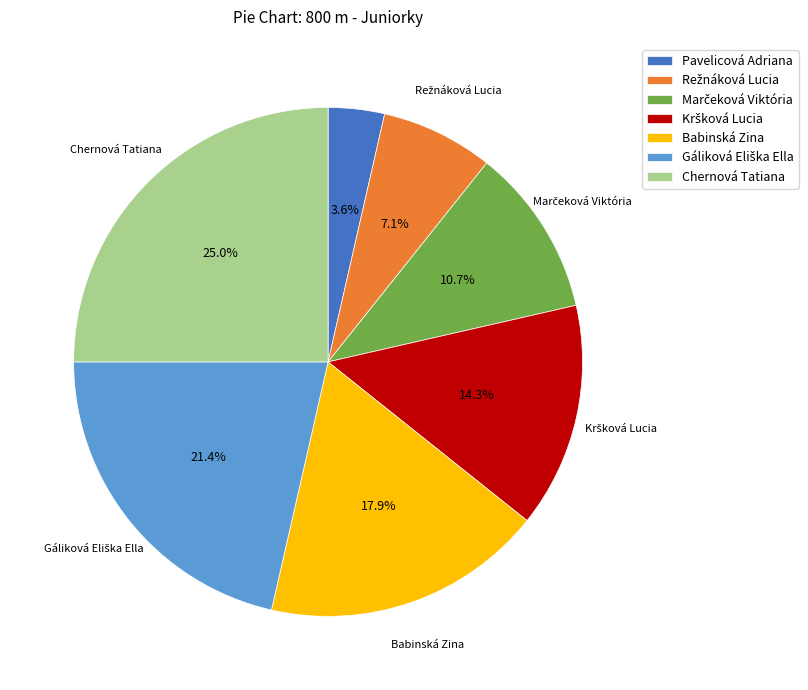

Does Pavelicová Adriana account for over 50% of the chart?

No